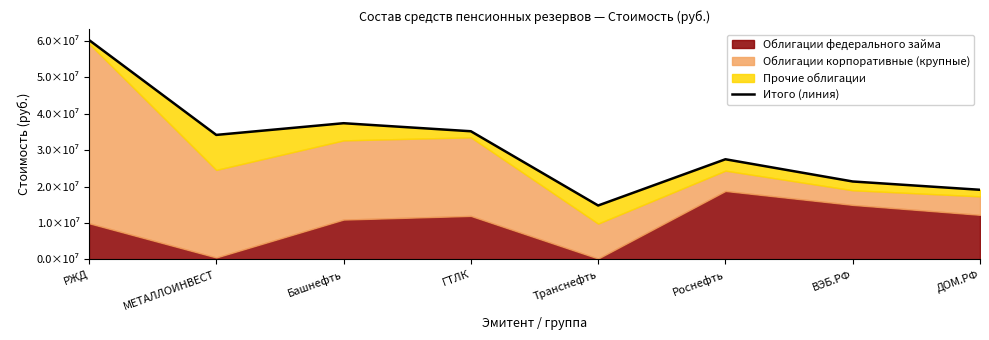

At which category does the data reach its first local peak?

Башнефть